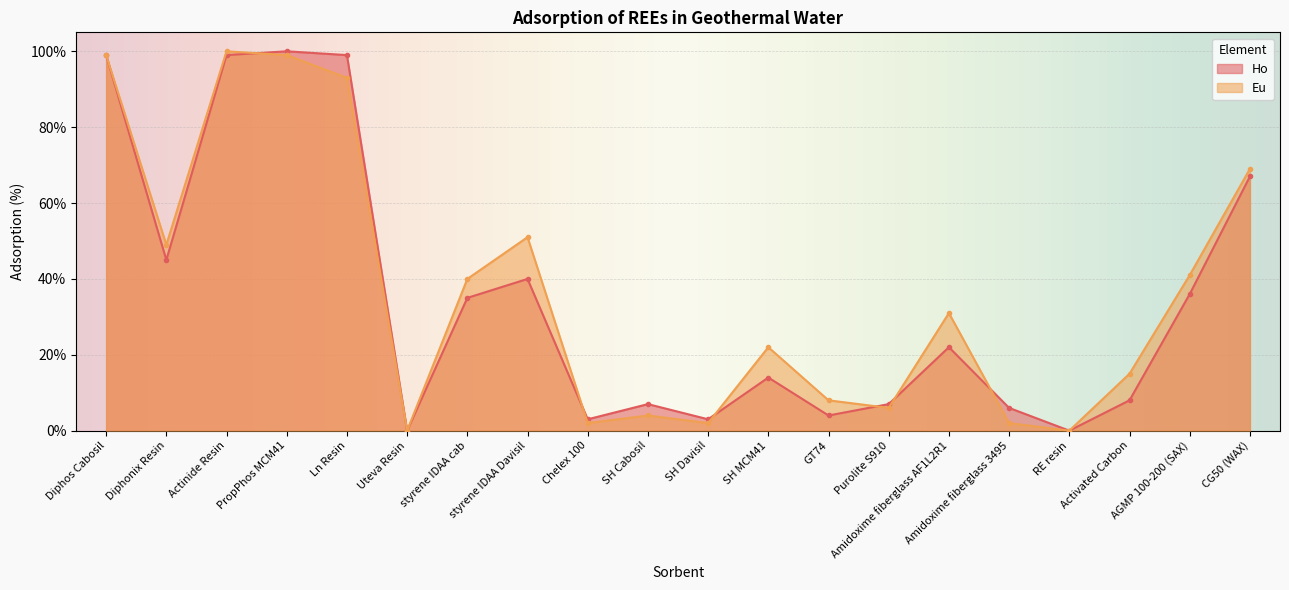

What is the value of the Ho point at the 16th from the left?

6